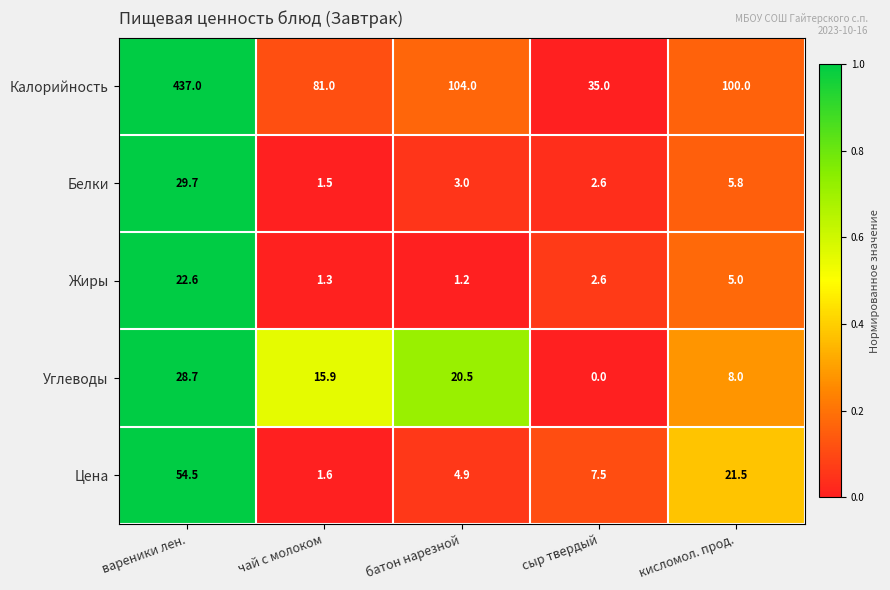

List the labels in order of Калорийность value, largest first.

вареники лен., батон нарезной, кисломол. прод., чай с молоком, сыр твердый